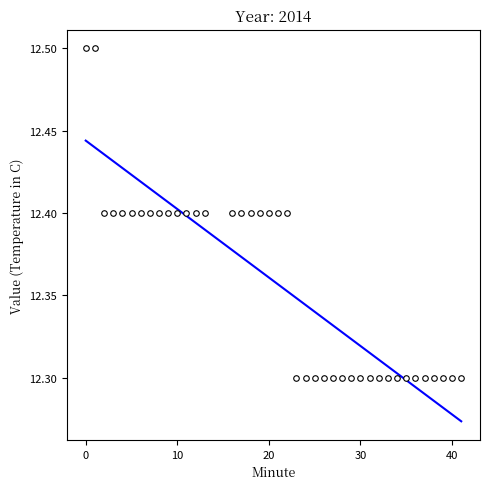

What is the range of X values (max minus min)?

41.0